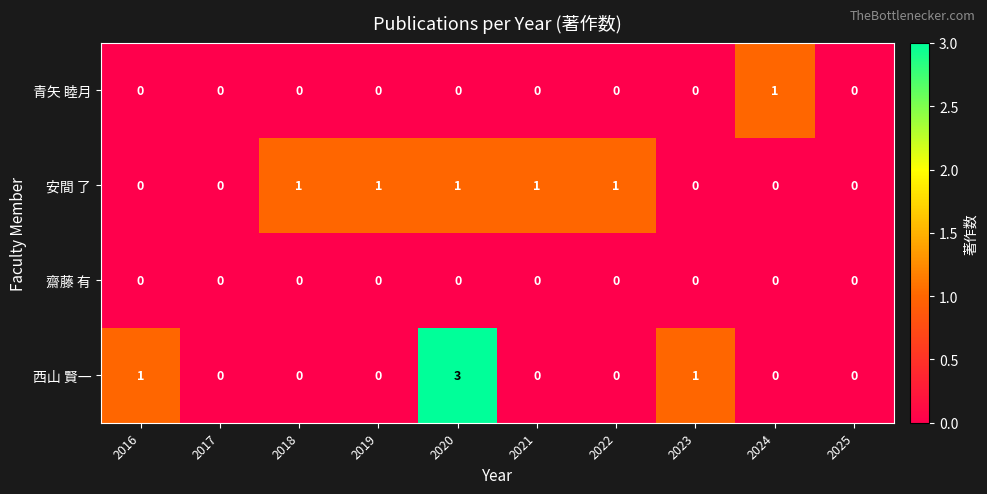

At which label does 西山 賢一 reach its peak?

2020